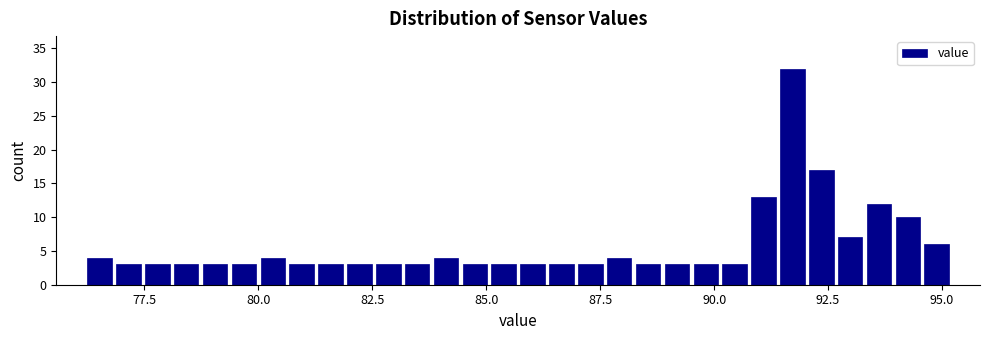

Read against the x-axis, roughly where is the centre of the tallest bar?

91.5